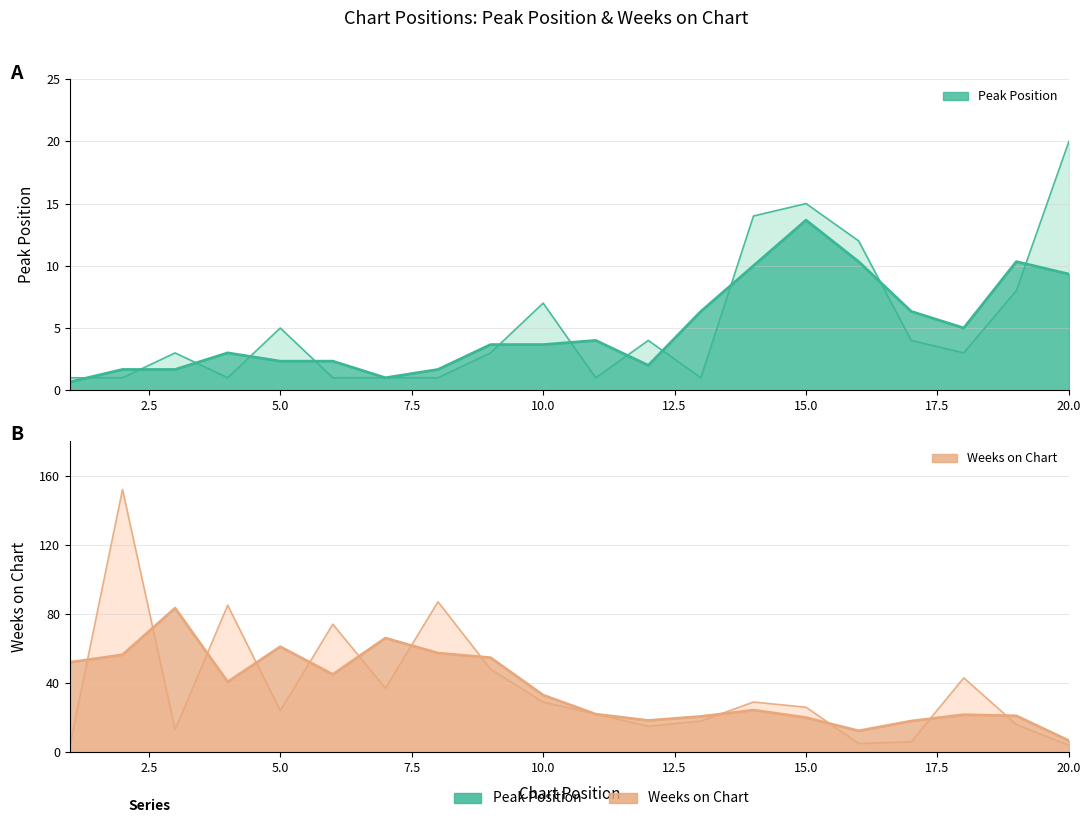

At which category does the chart reach its minimum across all series?

1